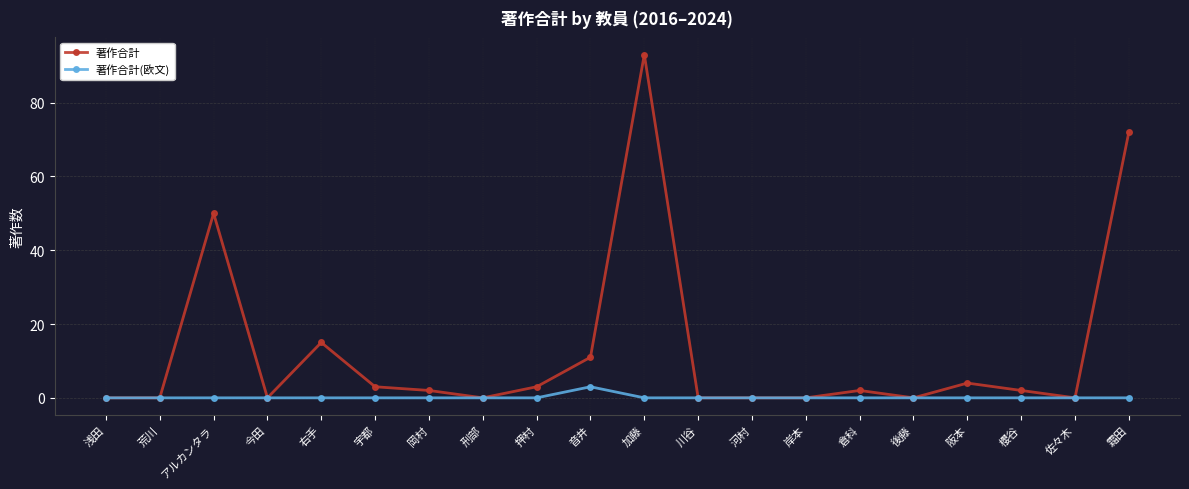

Rank the series by their average value, from highest to lowest.

著作合計, 著作合計(欧文)